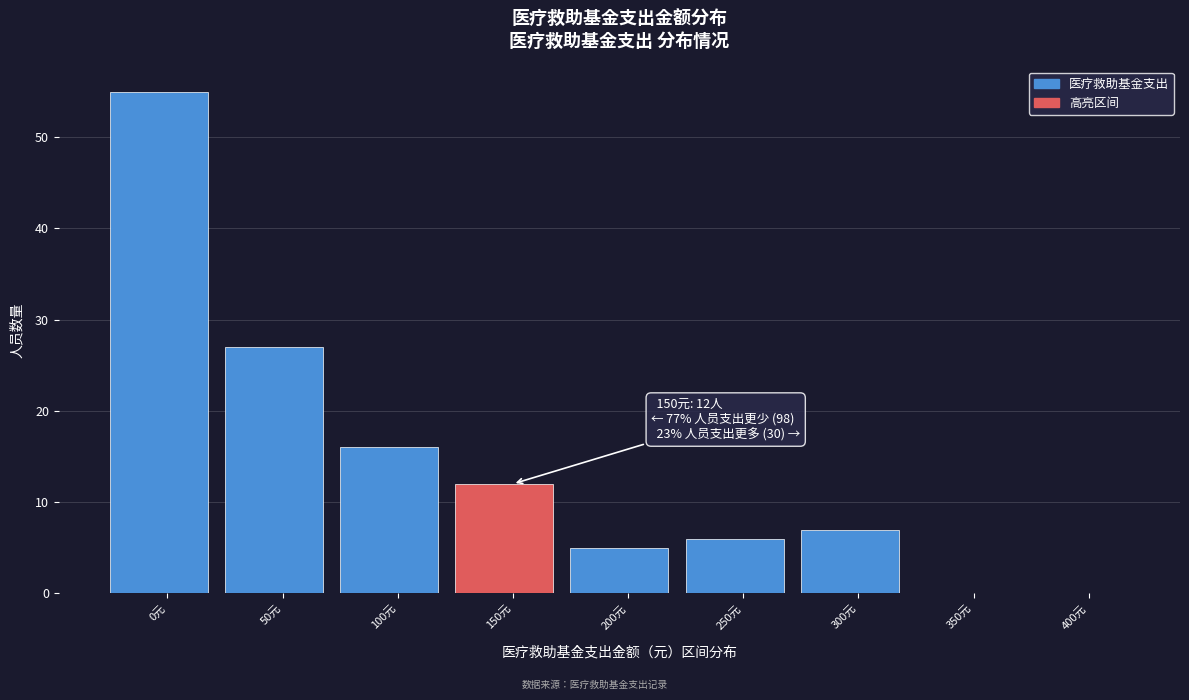

Reading left to right, transcribe all the data shown in this chart.

0元=55	50元=27	100元=16	150元=12	200元=5	250元=6	300元=7	350元=0	400元=0